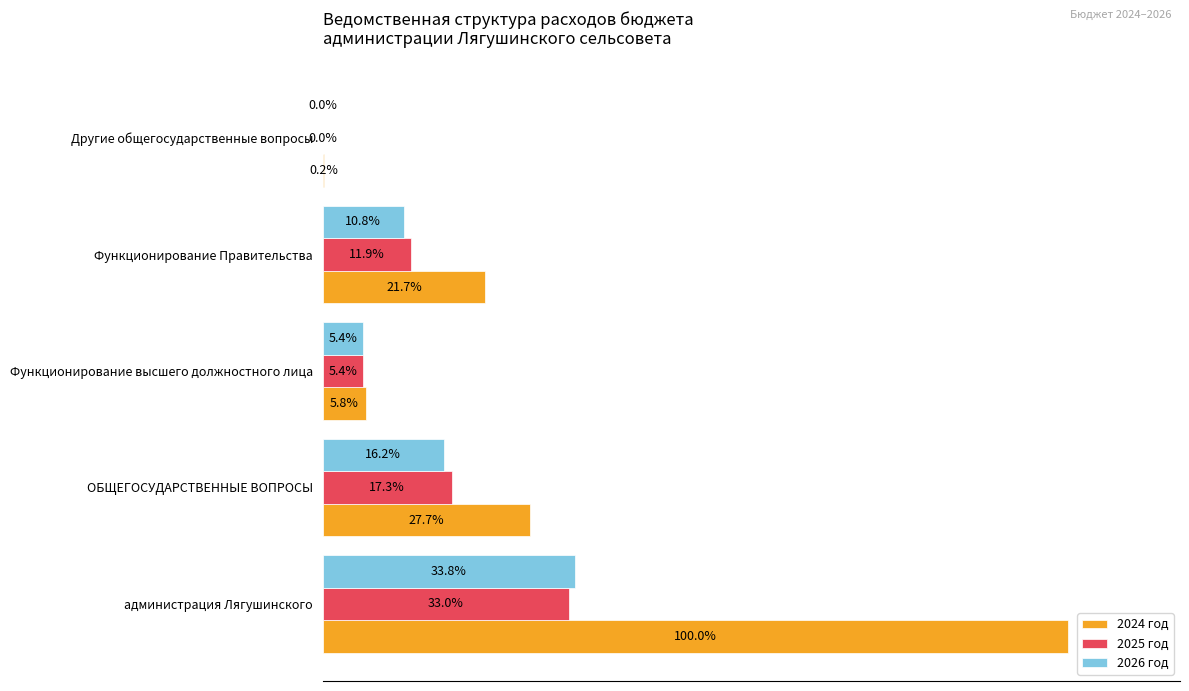

At which category is the sum across all series the highest?

администрация Лягушинского